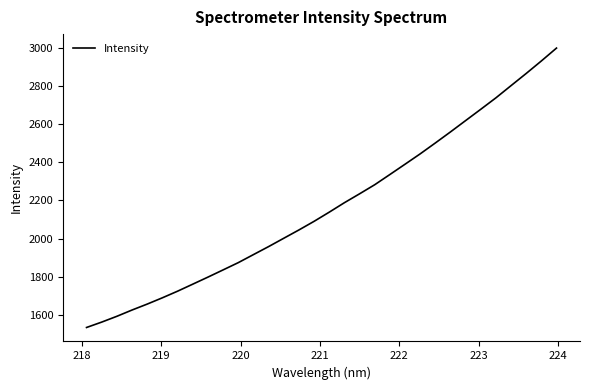

What is the difference between the maximum and minimum values?

1462.6